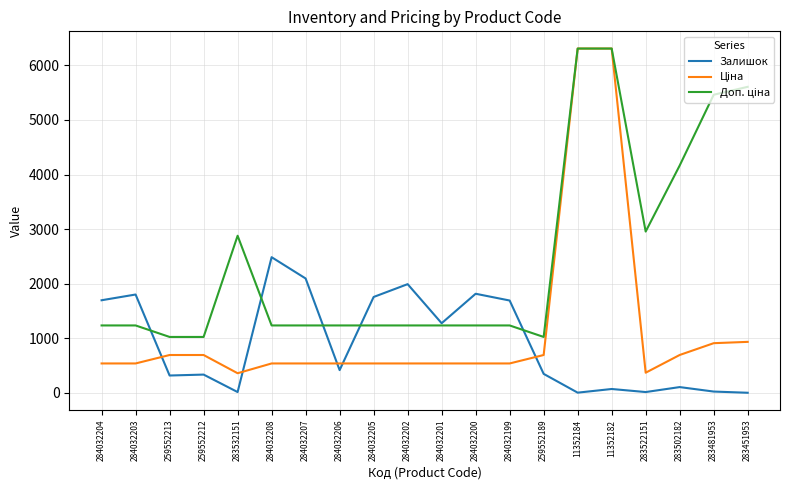

The value of Залишок at 259552212 is 335.0. True or false?

True